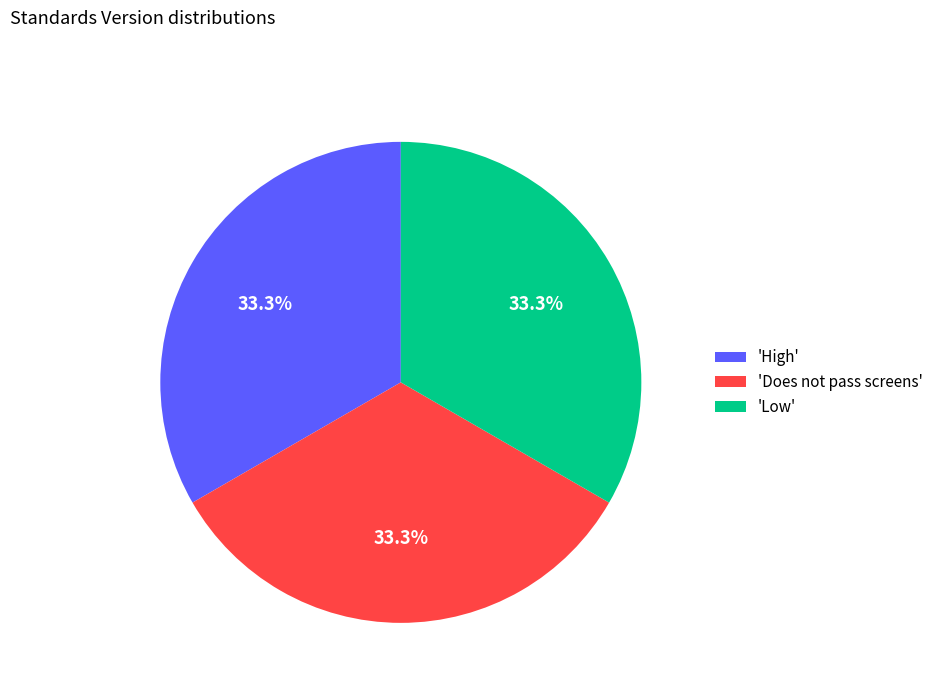

How many segments does this pie chart have?

3